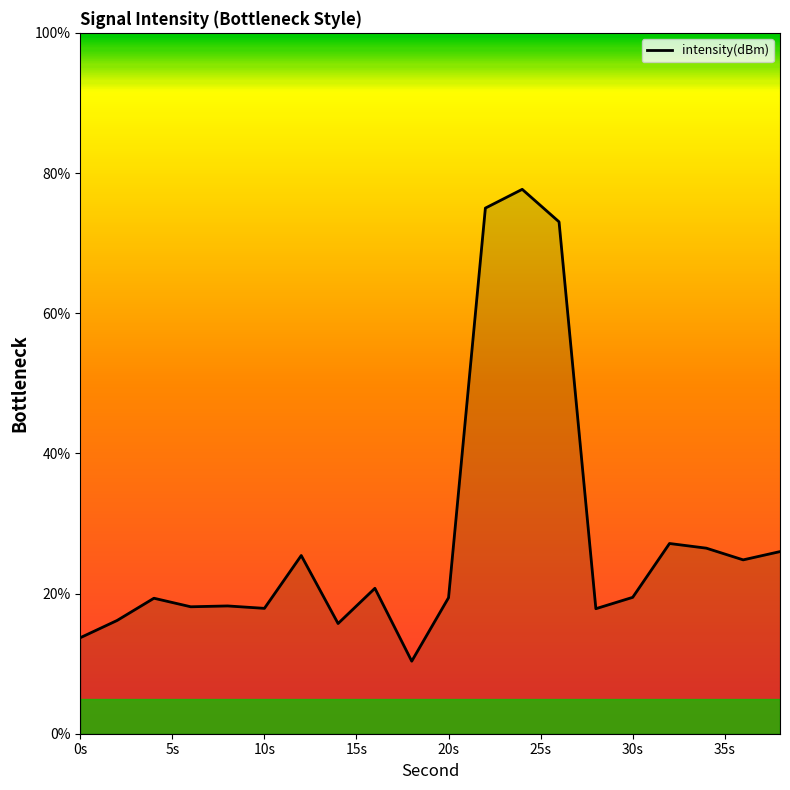

What is the difference between the maximum and minimum values?

67.3